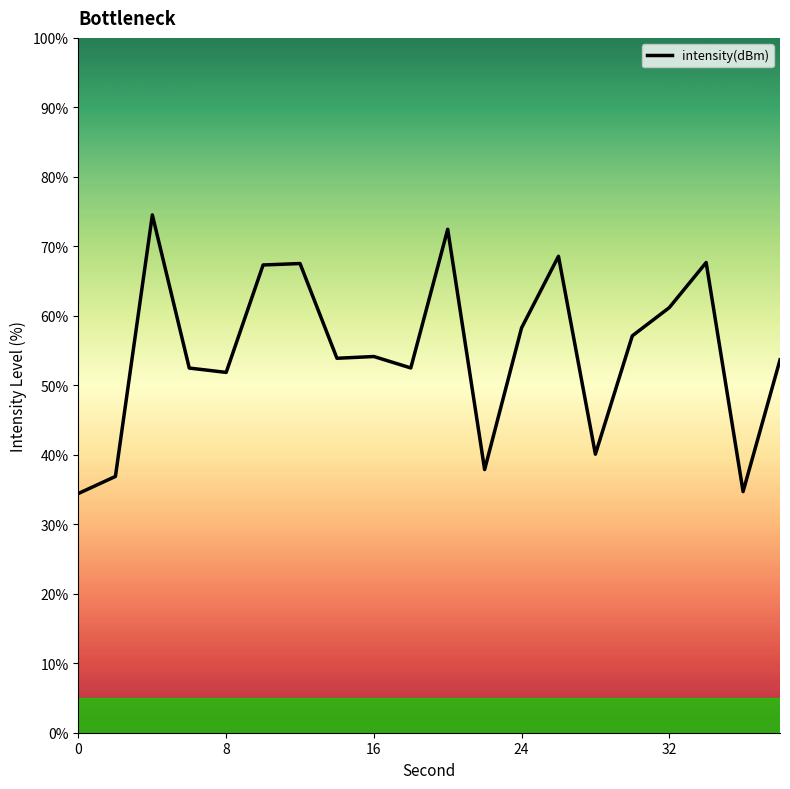

What is the average value?

54.9